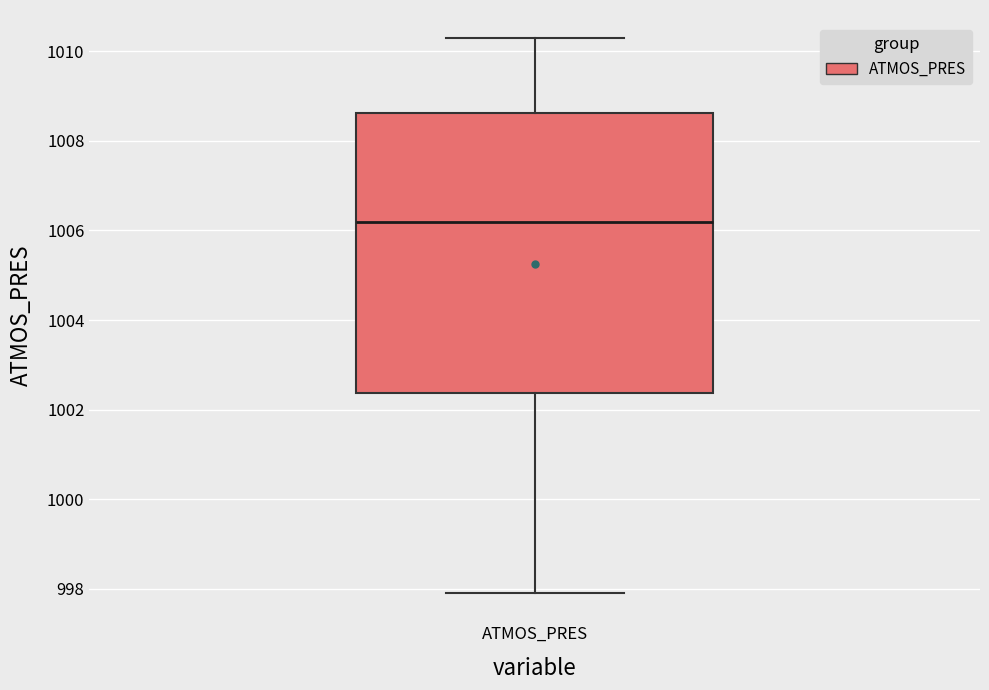

Transcribe this box plot: give where the median line is, the range the box spans, and where the two whiskers end, as read against the y-axis. The values are not printed on the chart, so give them approximately, as read against the axis.

median 1006.2, box 1002.4 to 1008.6, whiskers 998.0 to 1010.4